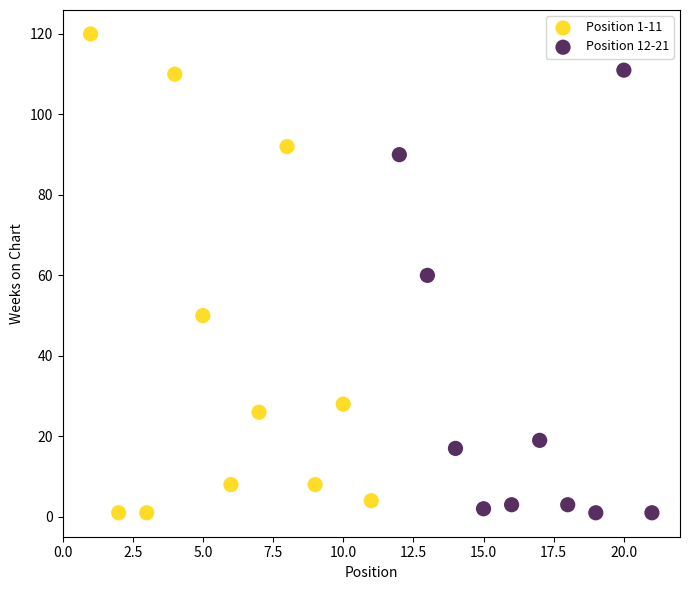

Which series has the widest spread of Y values?

Position 1-11